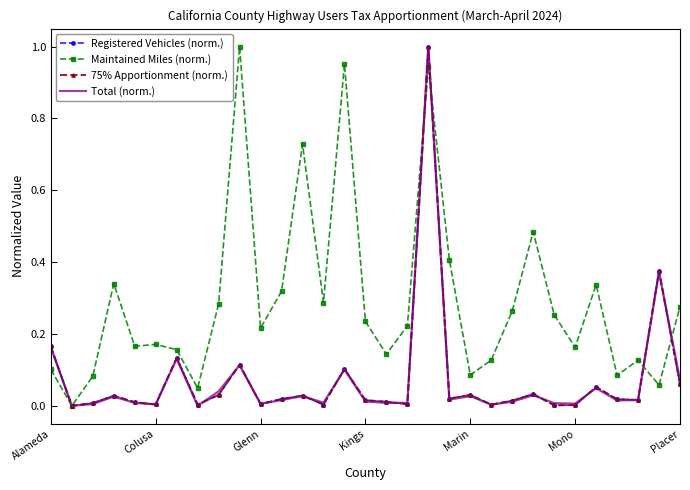

Which series has the largest total across all categories?

Maintained Miles (norm.)